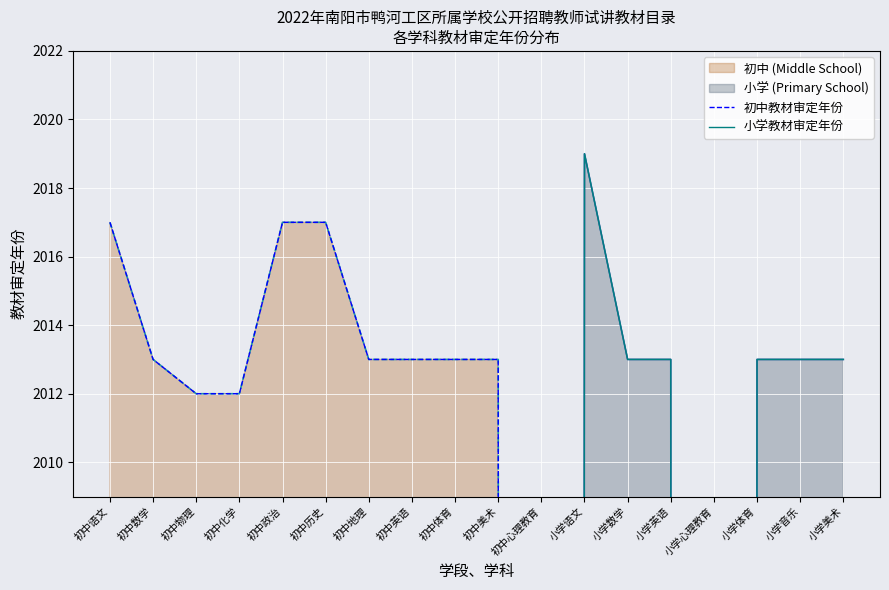

How many lines are shown in the chart?

2